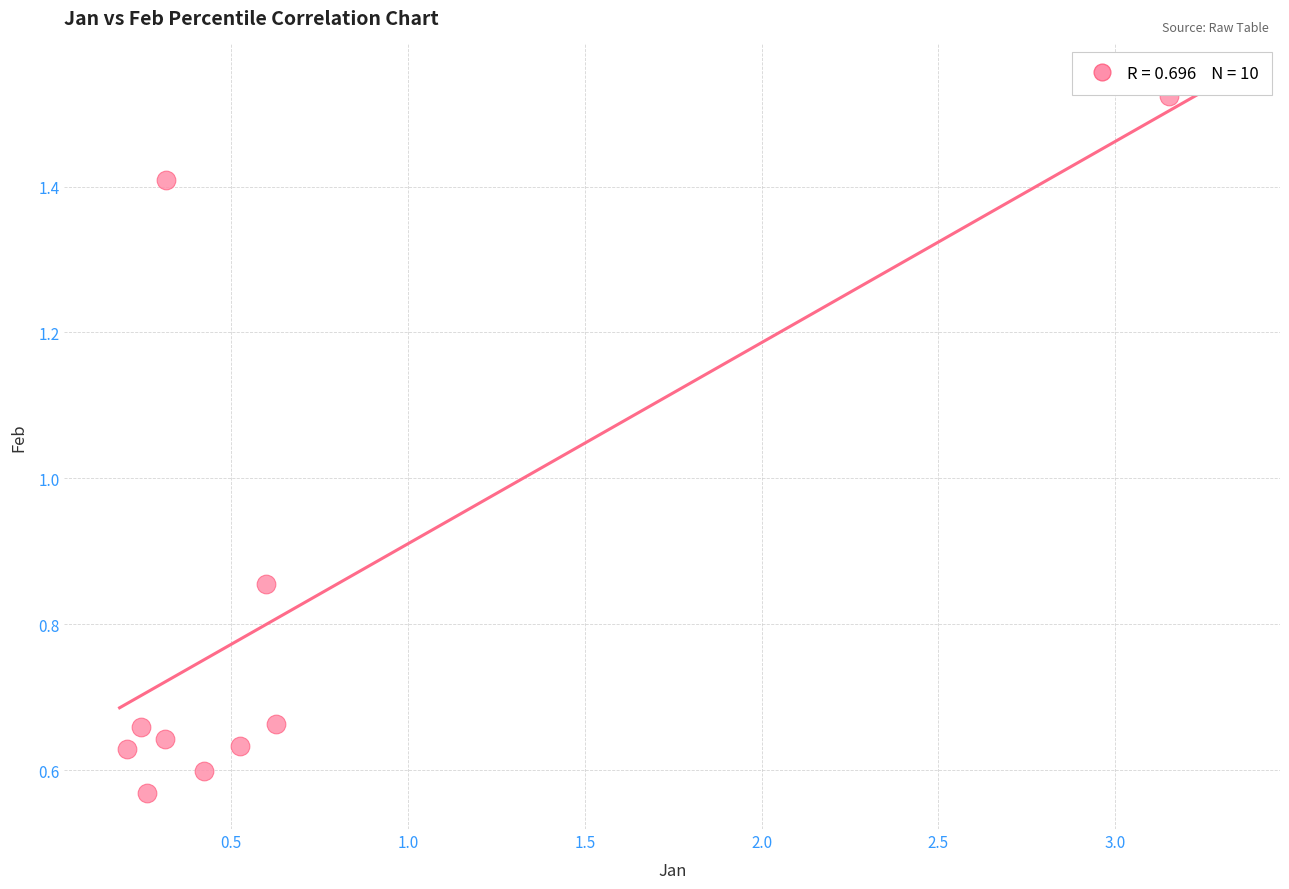

What is the average Y value?

0.8